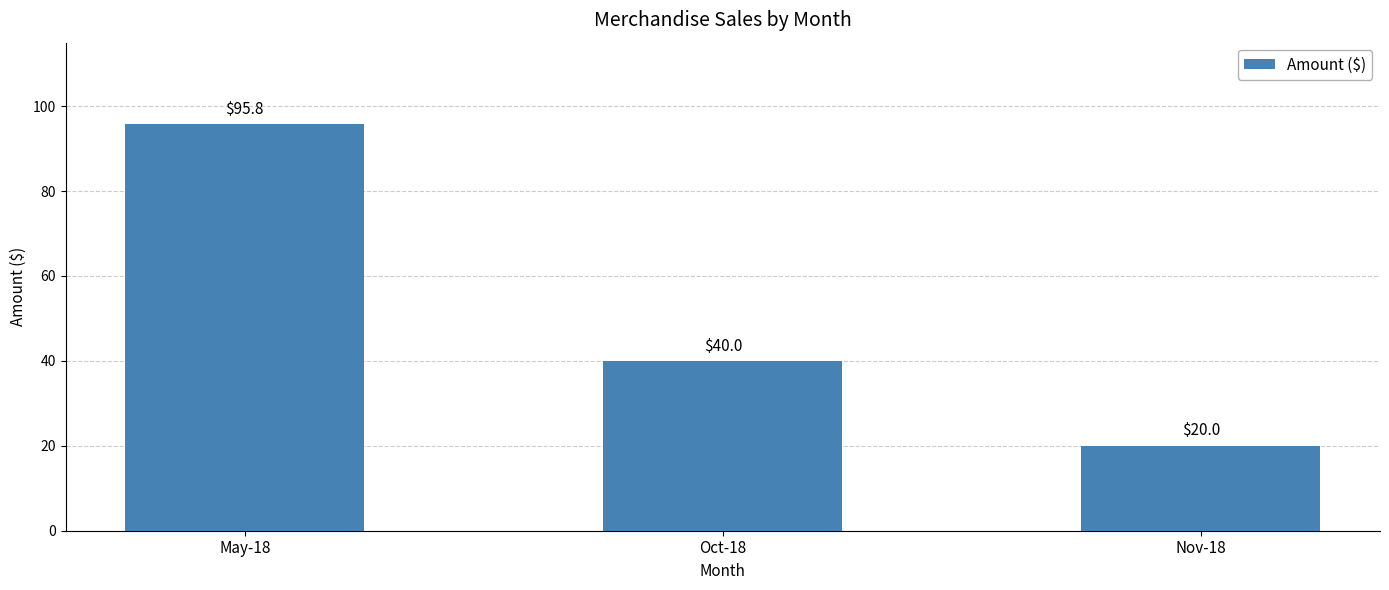

At which label is the value closest to 57?

Oct-18